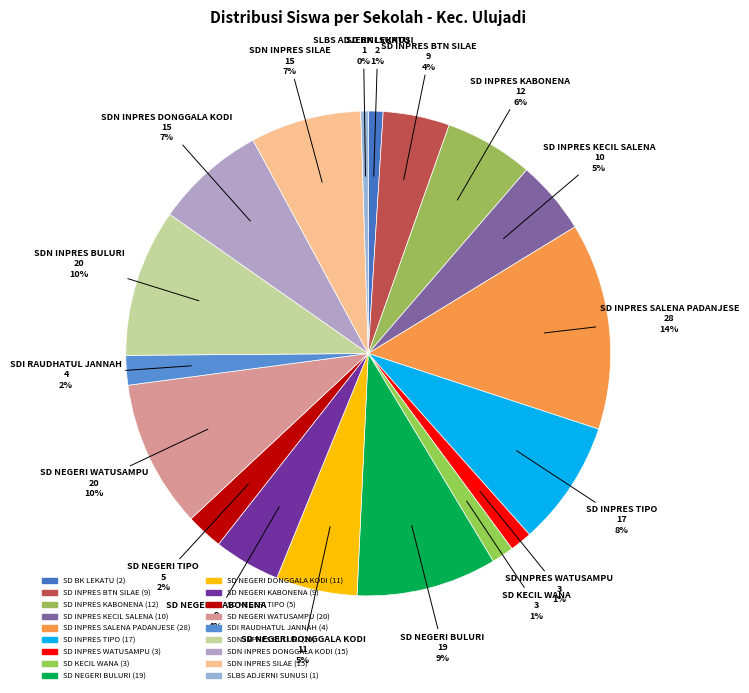

Which slice is the smallest?

SLBS ADJERNI SUNUSI